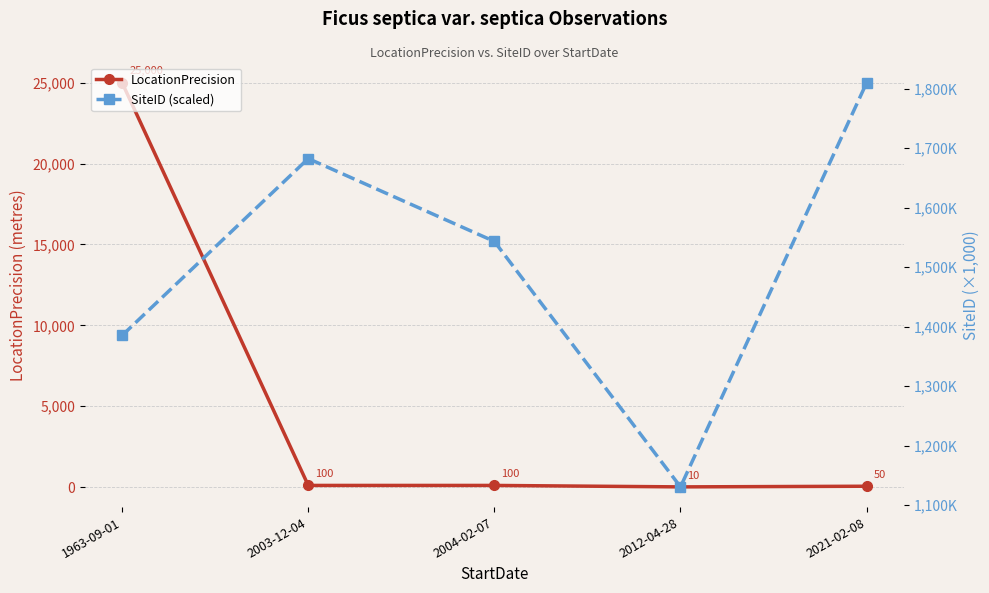

Does the chart have visible grid lines?

Yes